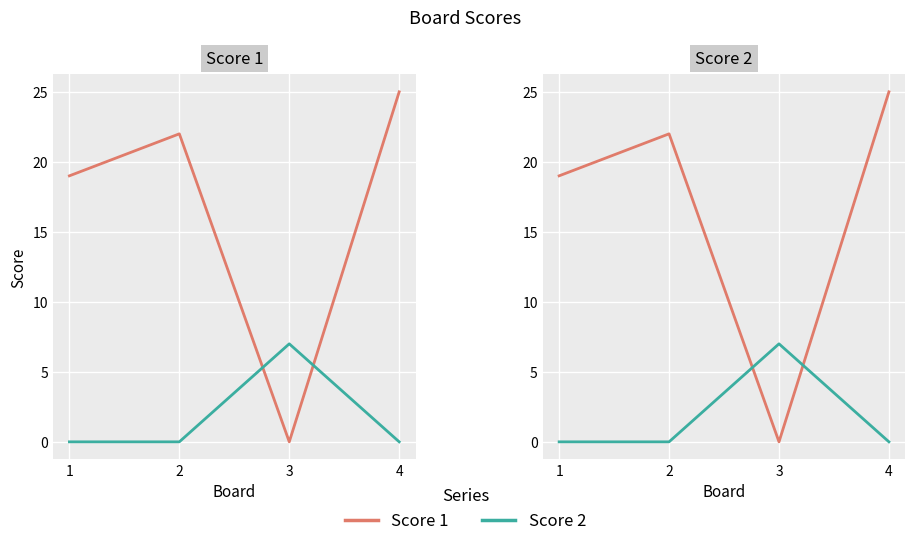

Count the Score 1 values in the range 19 to 25.

3